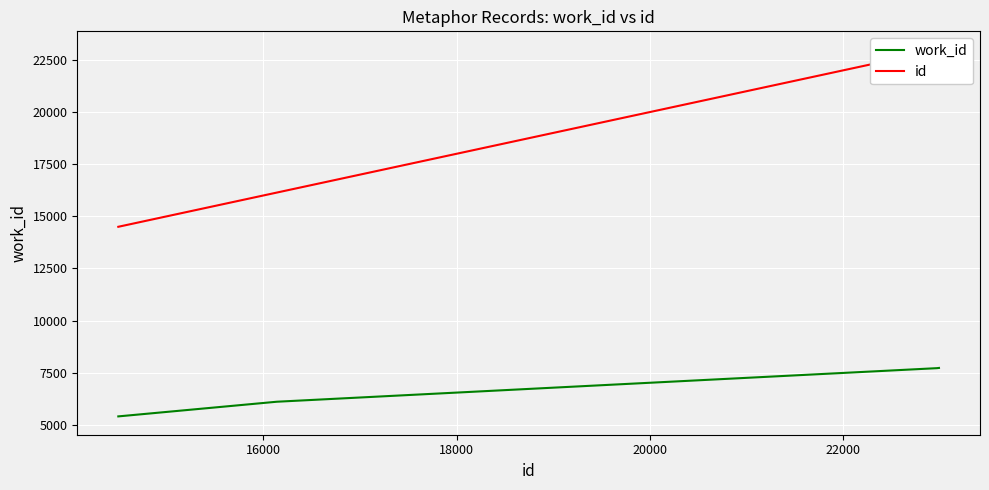

What are all the series names shown in the legend?

work_id, id